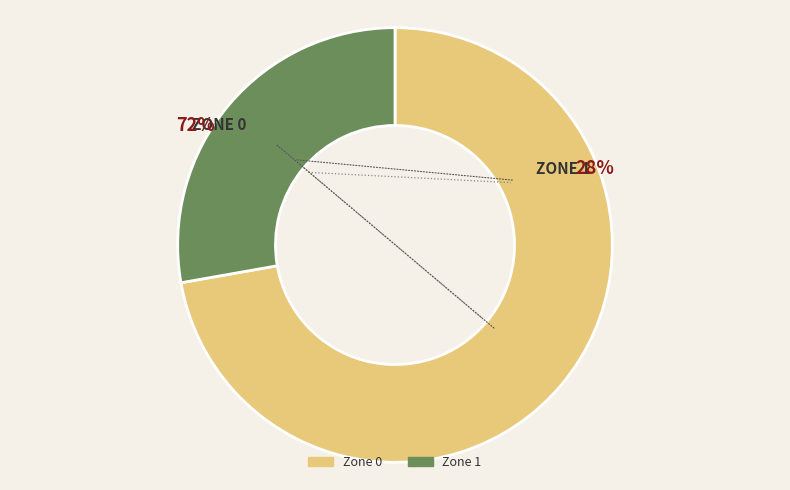

To the nearest percent, what portion does Zone 0 represent?

72%